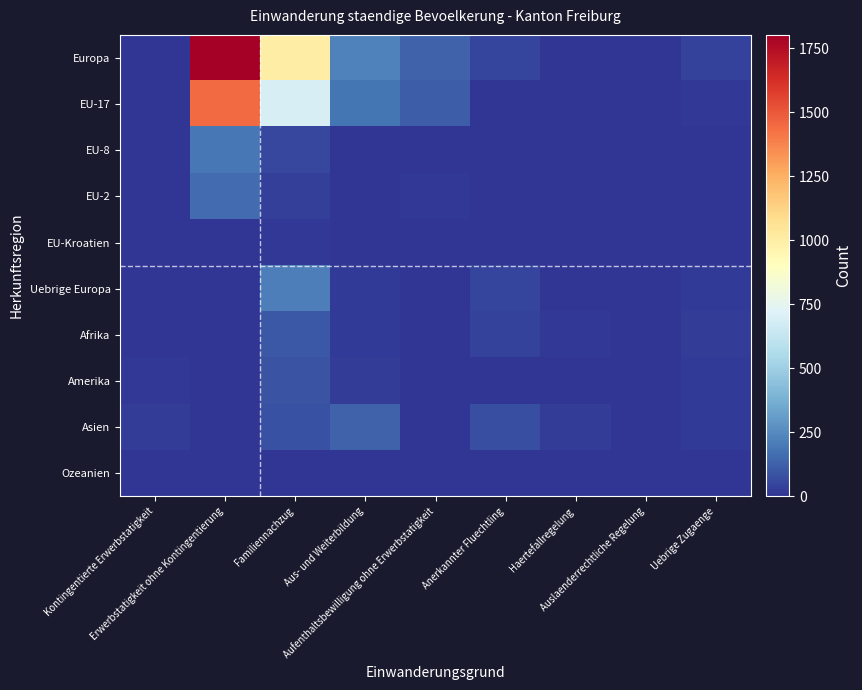

What is the total value across all series at Anerkannter Fluechtling?

203